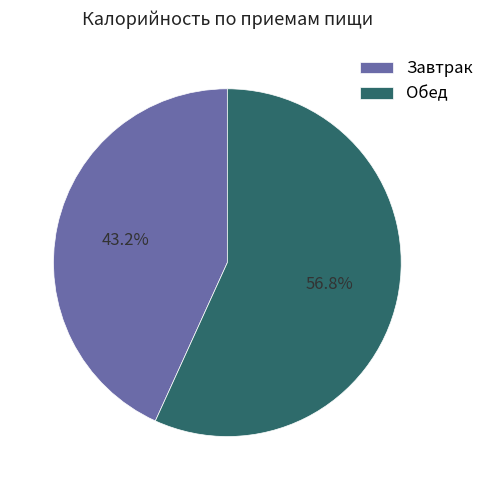

To the nearest percent, what portion does Обед represent?

57%